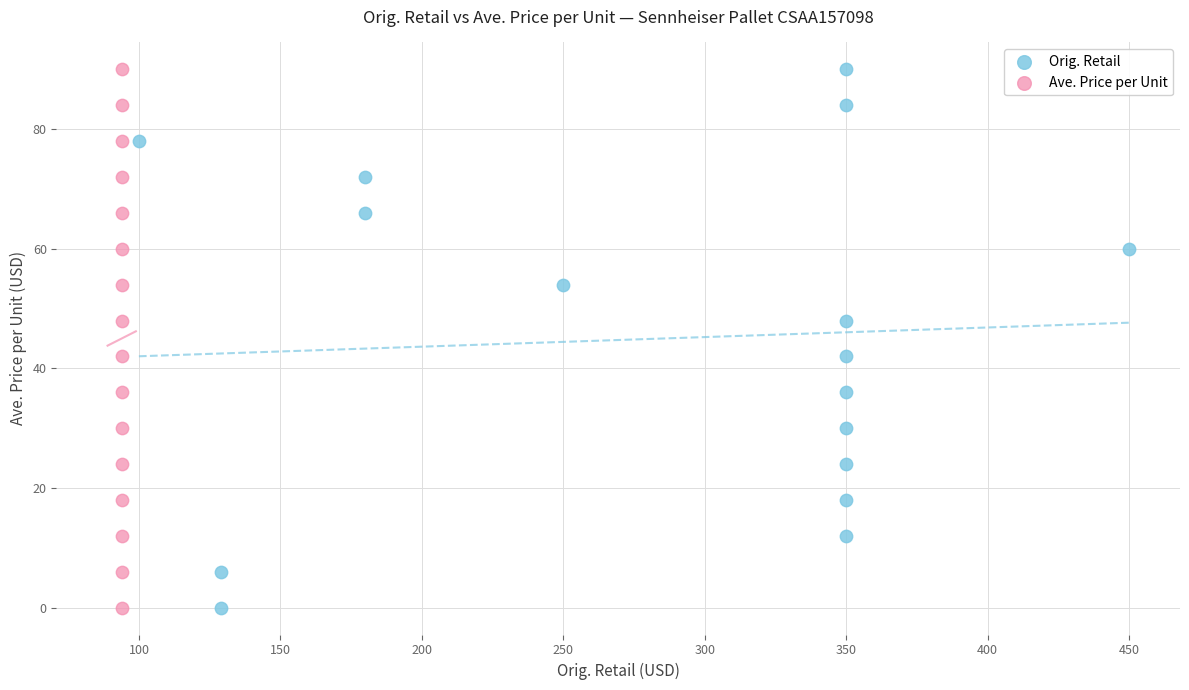

What are all the series names shown in the legend?

Orig. Retail, Ave. Price per Unit